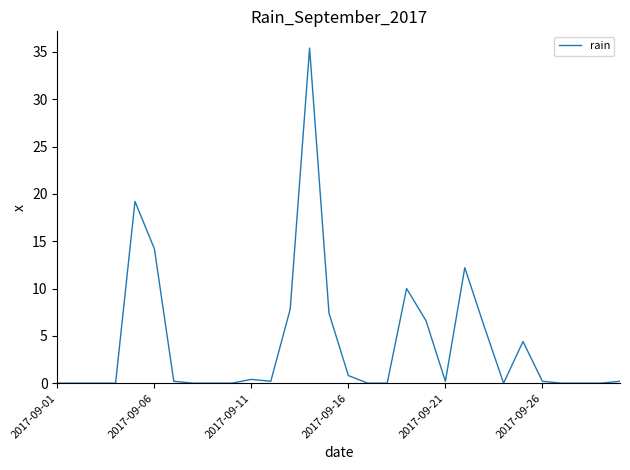

What is the difference between the maximum and minimum values?

35.4